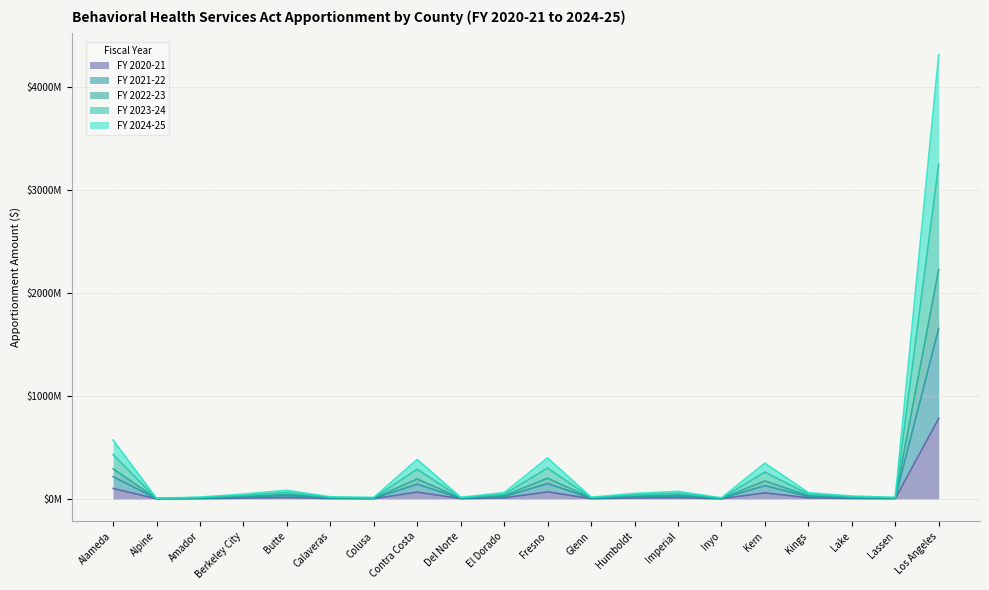

What value does the FY 2022-23 series have at Alpine?

5.8